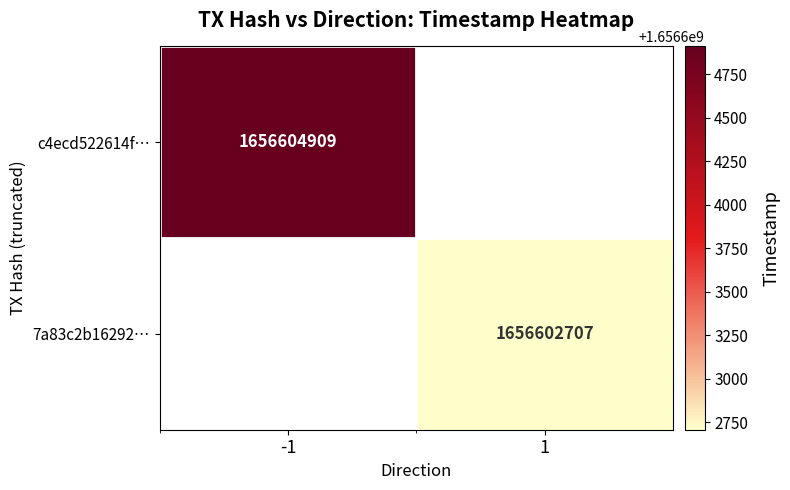

The 7a83c2b16292… series shows 806364925 at 1. True or false?

False